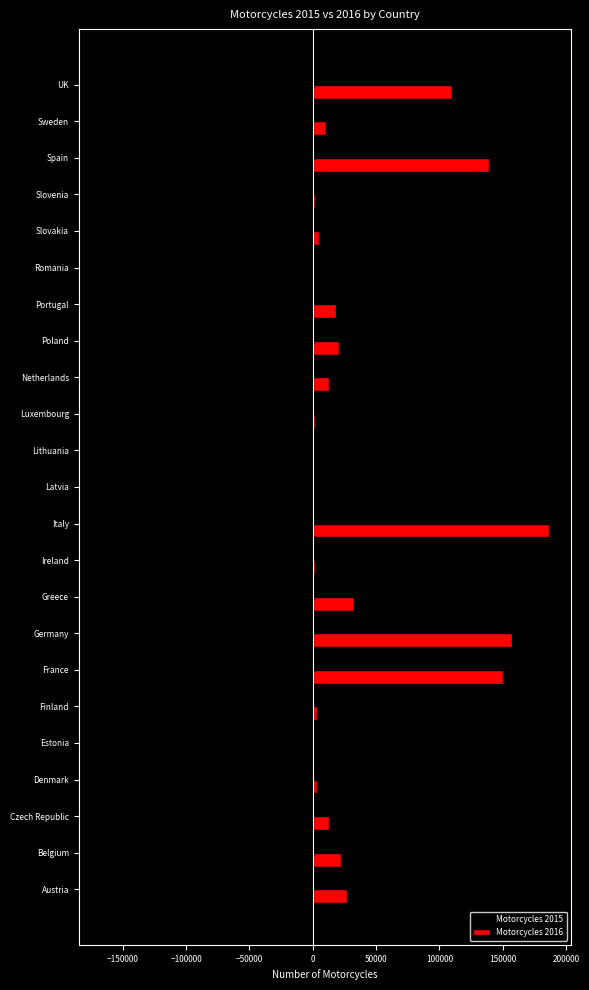

Is the value of Motorcycles 2015 at Poland greater than the value of Motorcycles 2016 at Denmark?

No